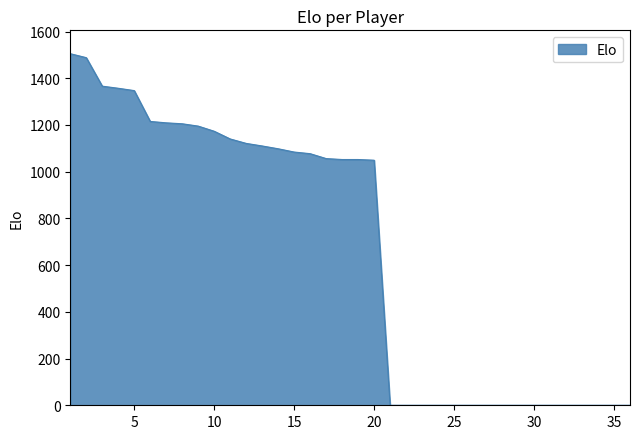

What is the difference between the maximum and minimum values?

1505